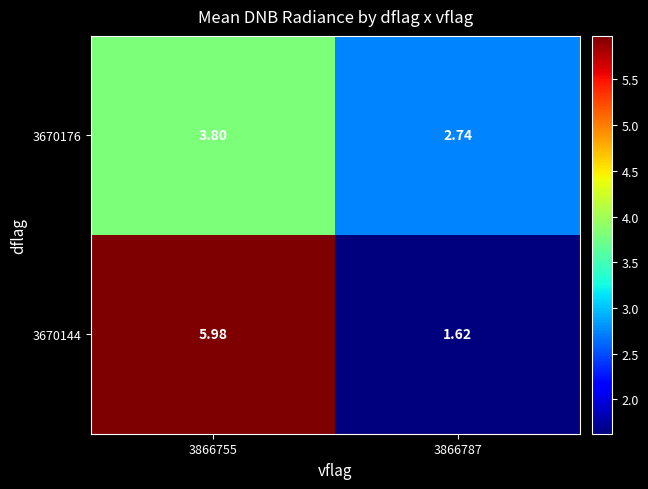

Is the value of 3670176 at 3866787 greater than the value of 3670144 at 3866787?

Yes